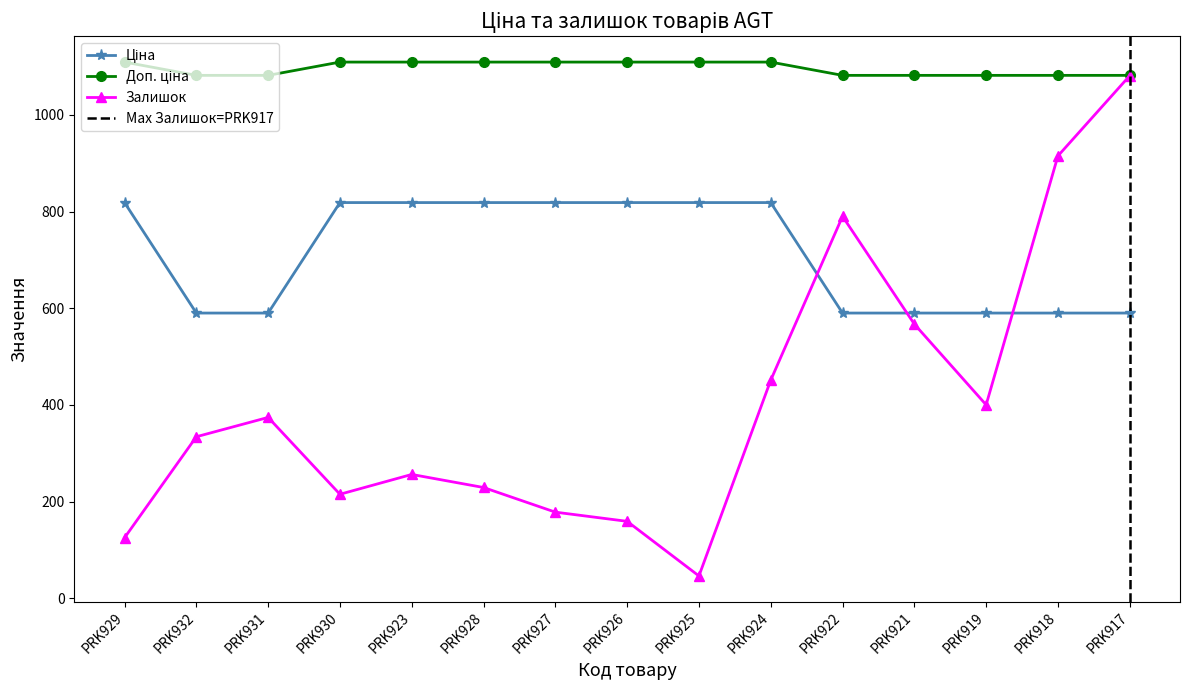

What position from the right is PRK931?

13